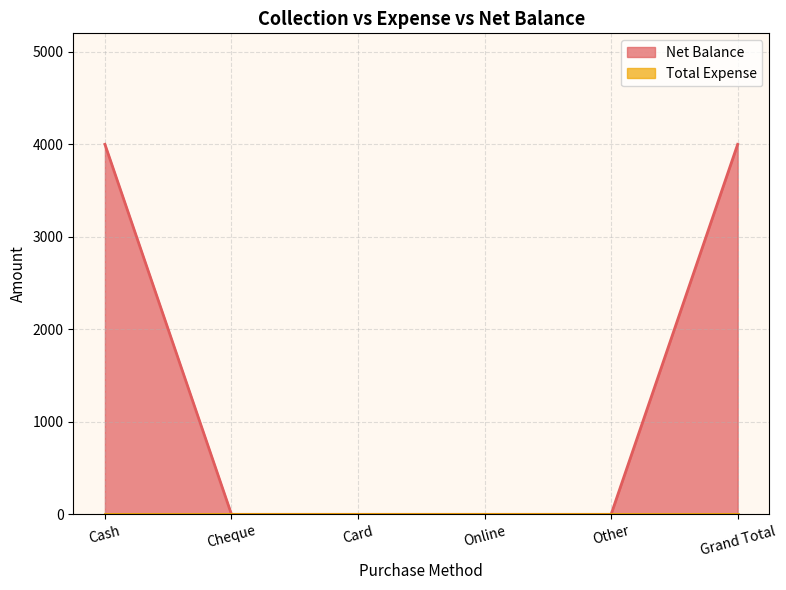

Reading right to left, what are all the values shown in this chart?

4000	0	0	0	0	4000